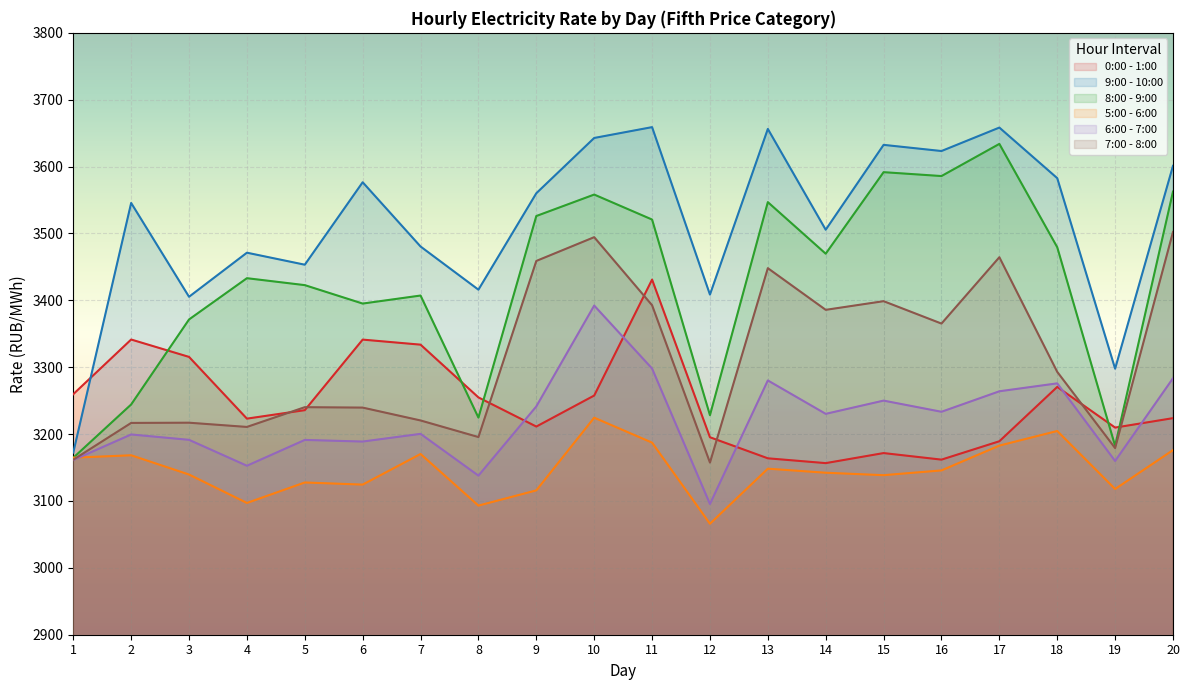

True or false: 6:00 - 7:00 and 8:00 - 9:00 intersect in this chart.

False